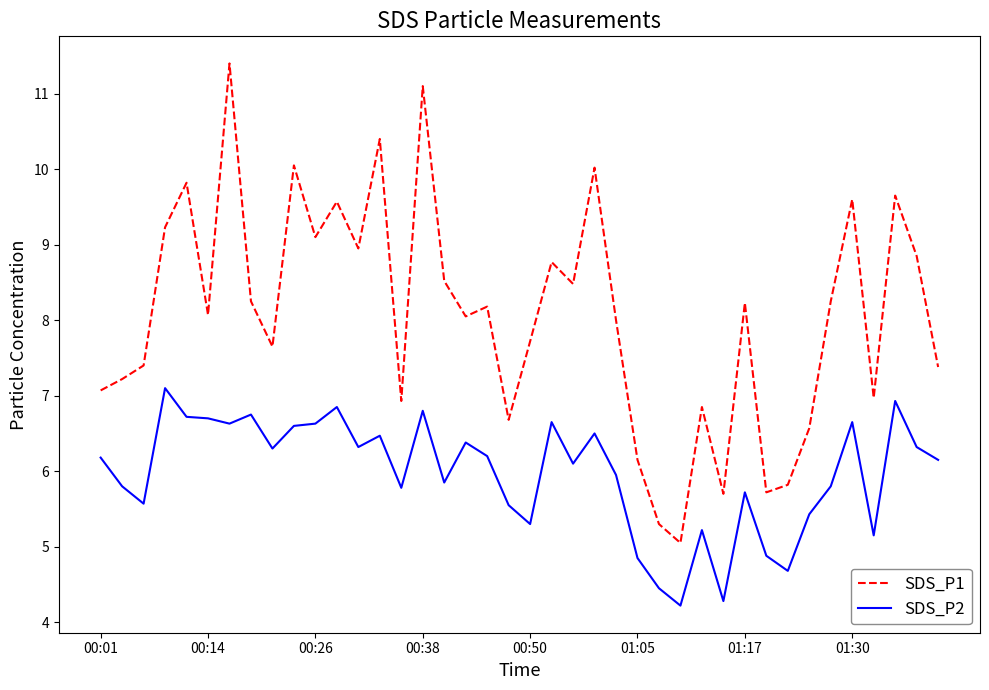

Which series has the largest total across all categories?

SDS_P1